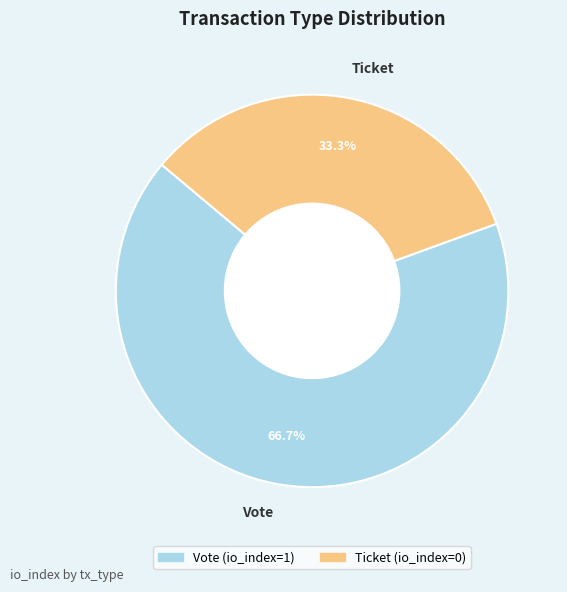

The Vote slice represents 99% of the pie. True or false?

False